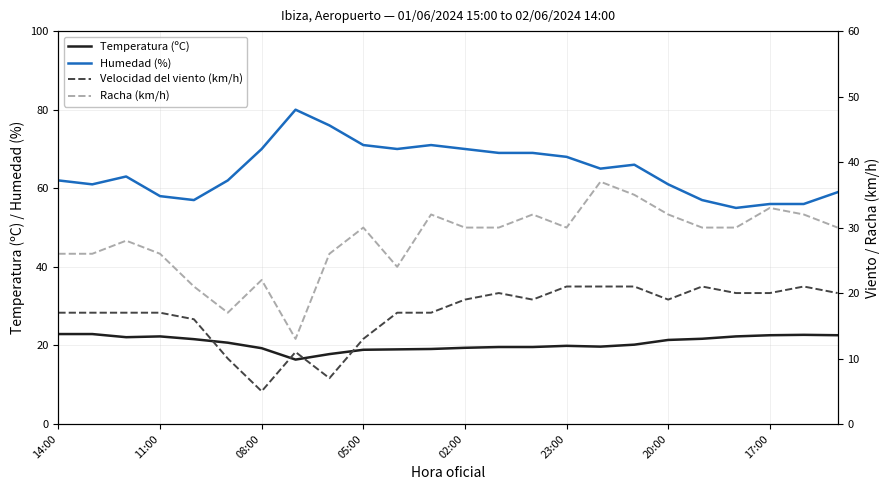

How many distinct data groups are displayed?

4